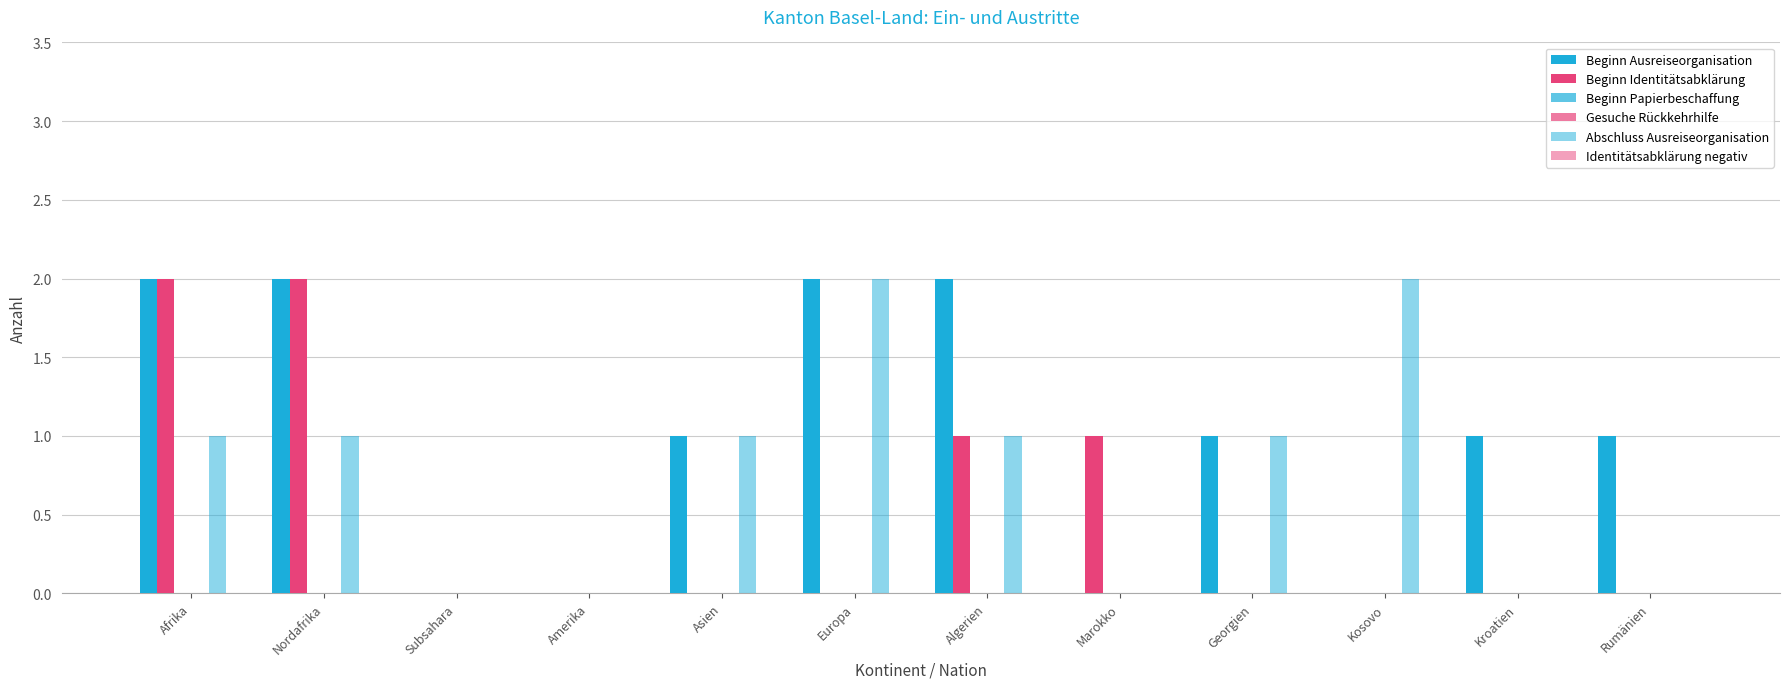

How many bars are there in total?

72